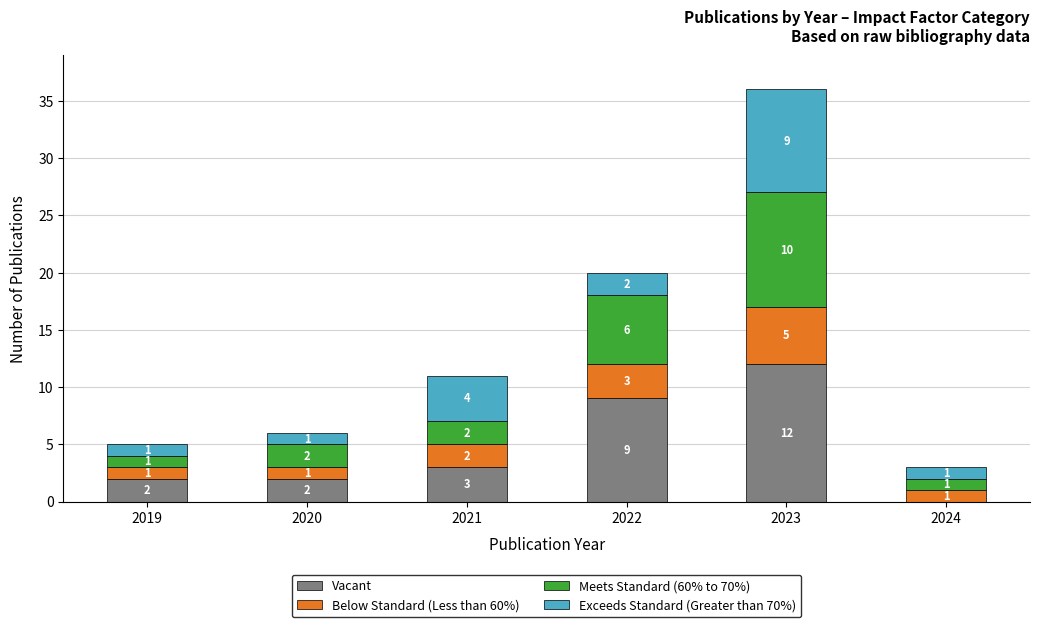

What are all the series names shown in the legend?

Vacant, Below Standard (Less than 60%), Meets Standard (60% to 70%), Exceeds Standard (Greater than 70%)